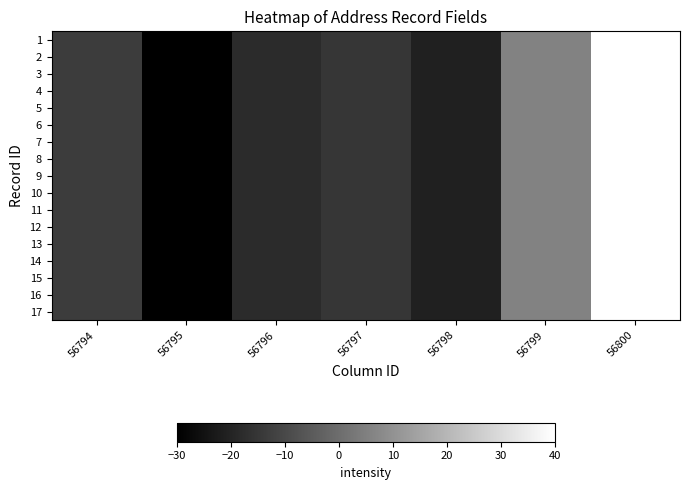

How many categories are shown in the chart?

7